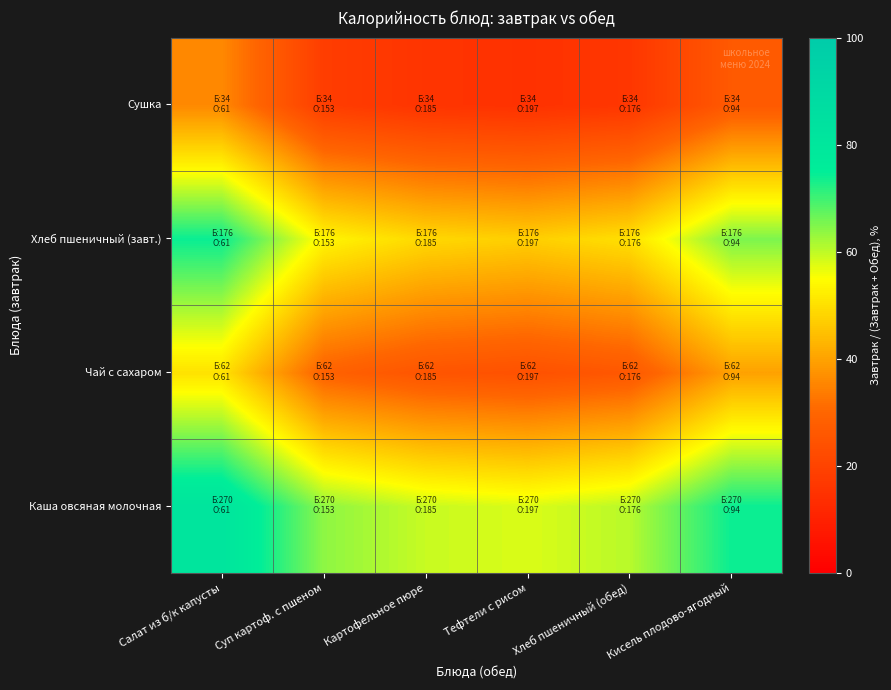

What is the maximum value shown in the chart?

81.6